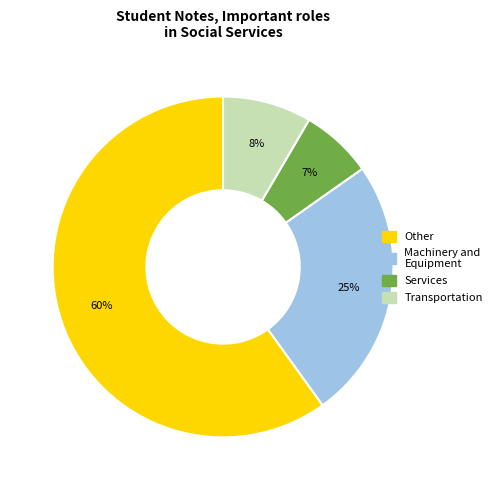

To the nearest percent, what is the average slice percentage?

25%